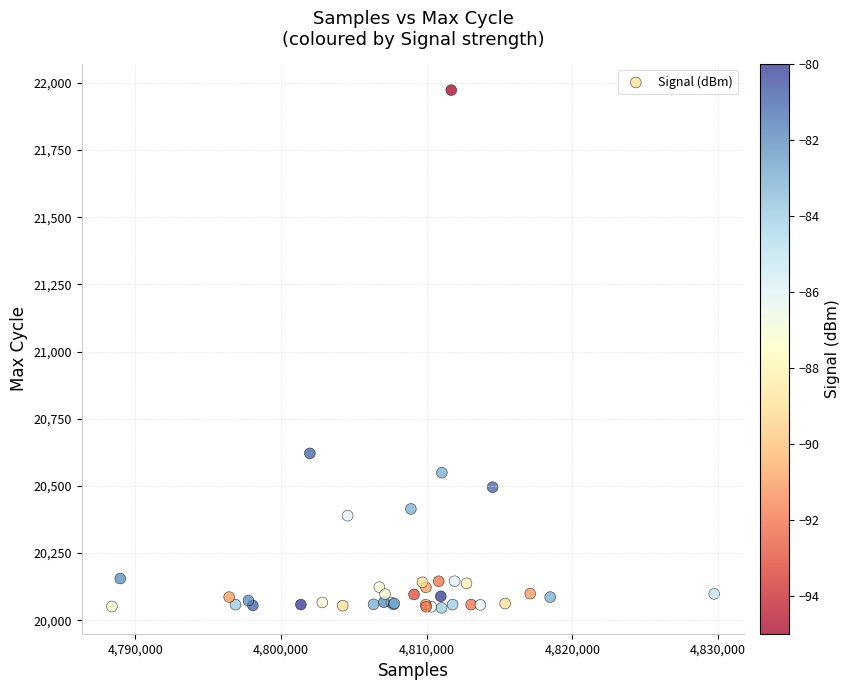

What Y value in the scatter plot is closest to 21009?

20621